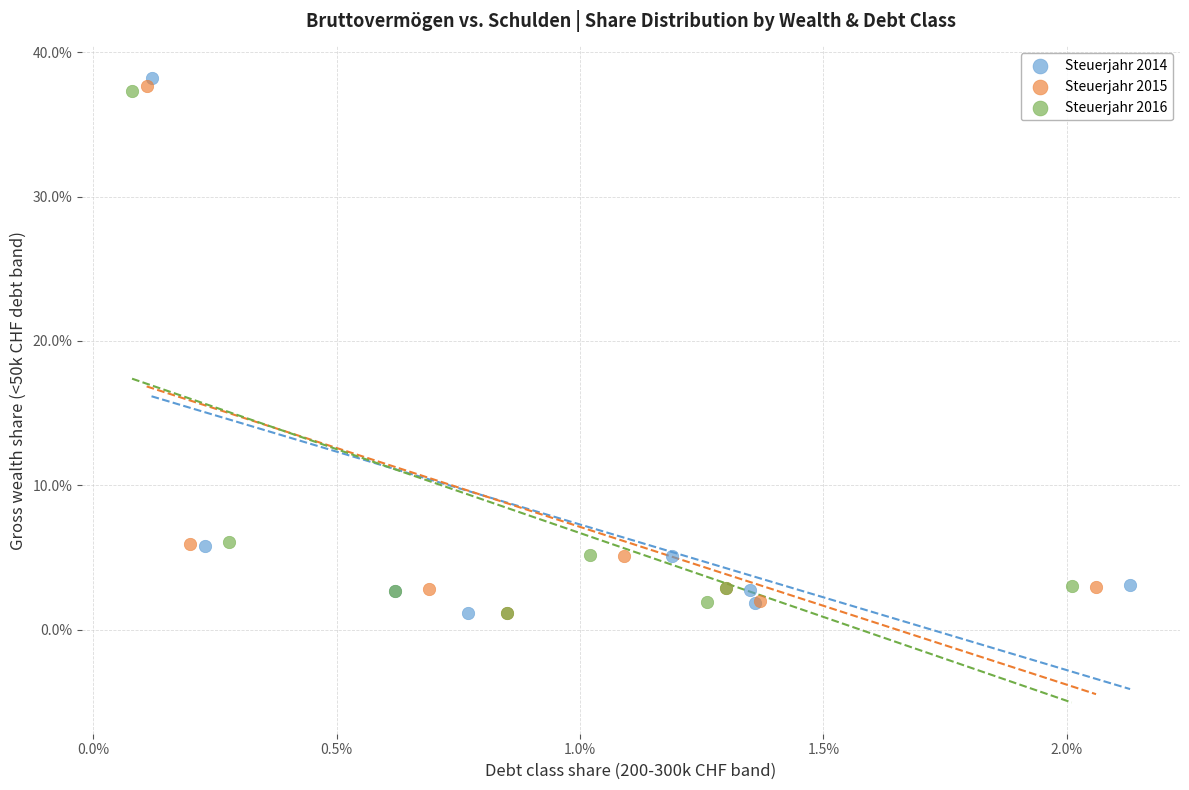

What are all the series names shown in the legend?

Steuerjahr 2014, Steuerjahr 2015, Steuerjahr 2016